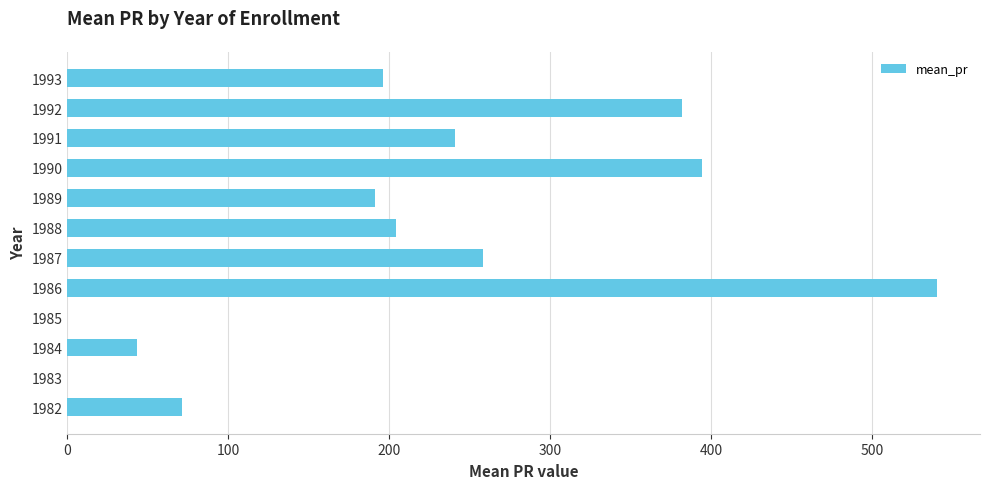

Reading bottom to top, extract all data points from this chart.

1982=71	1983=0	1984=43	1985=0	1986=540	1987=258	1988=204	1989=191	1990=394	1991=241	1992=382	1993=196